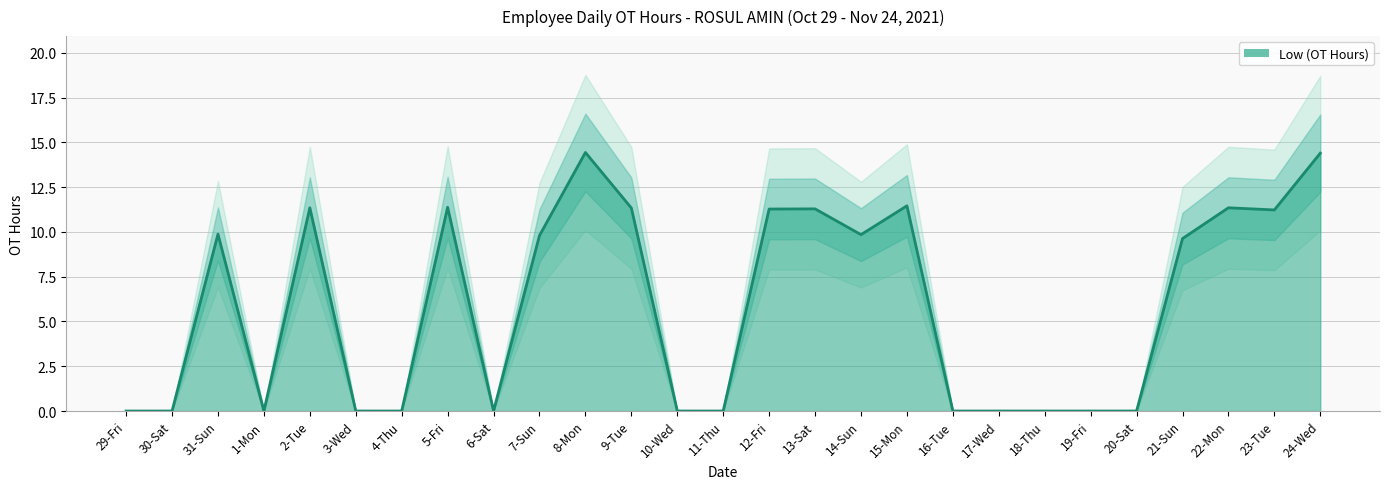

What is the sum of the values at 12-Fri and 6-Sat?

11.3